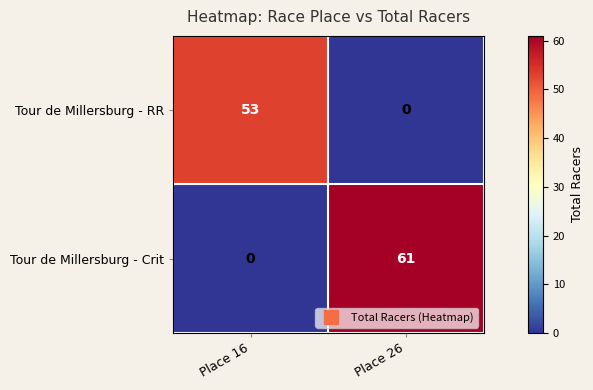

Rank the series at Place 26 from lowest to highest value.

Tour de Millersburg - RR, Tour de Millersburg - Crit